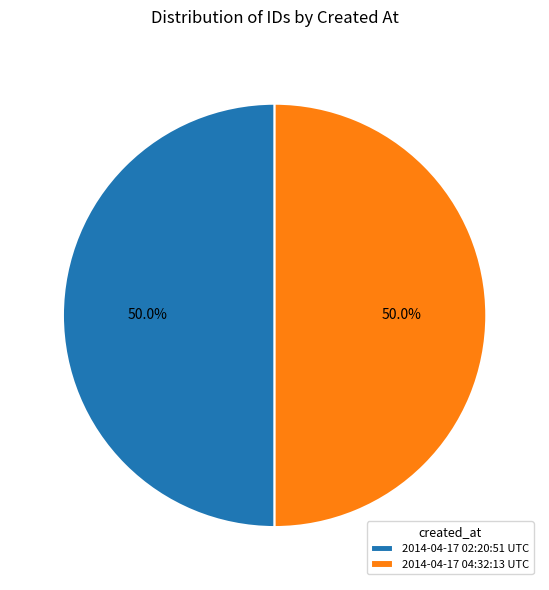

To the nearest percent, what is the combined percentage of 2014-04-17 02:20:51 UTC and 2014-04-17 04:32:13 UTC?

100%